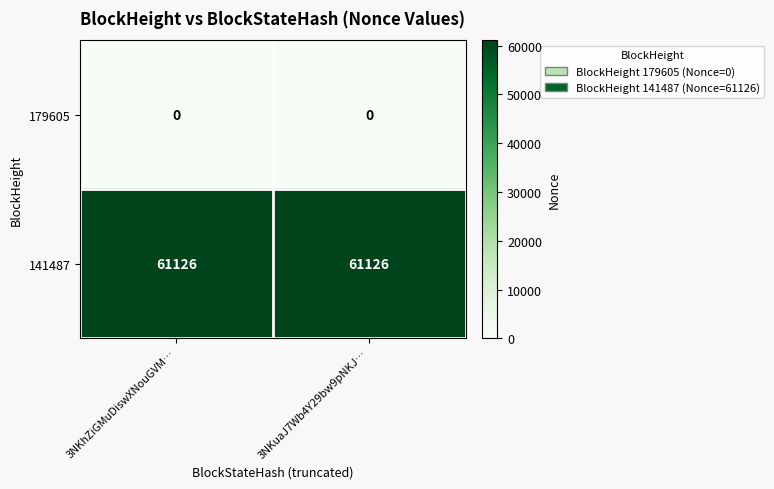

Is the value of 179605 at 3NKuaJ7Wb4Y29bw9pNKJ… greater than the value of 141487 at 3NKuaJ7Wb4Y29bw9pNKJ…?

No